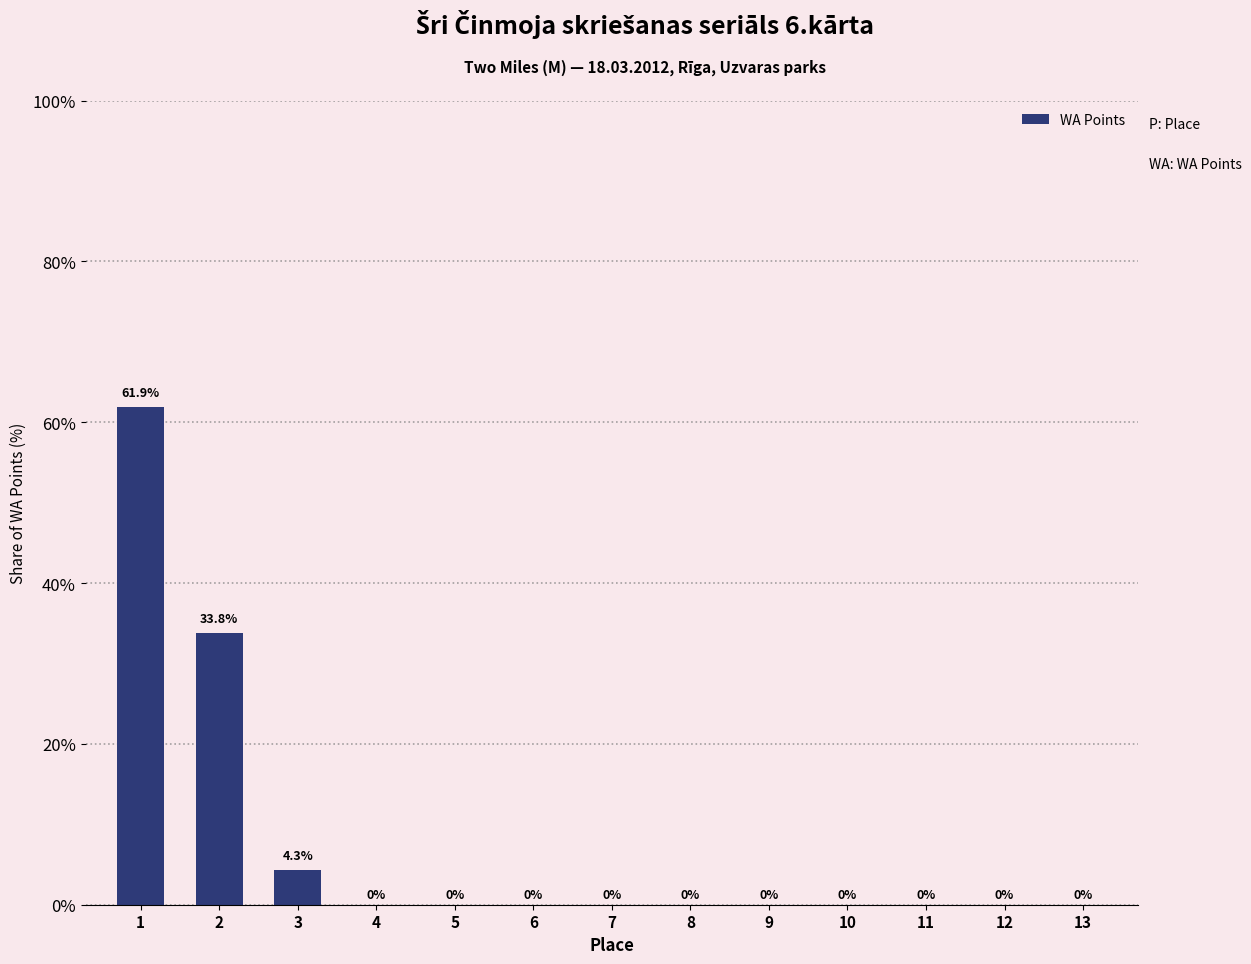

Reading left to right, transcribe all the data shown in this chart.

61.9	33.8	4.3	0.0	0.0	0.0	0.0	0.0	0.0	0.0	0.0	0.0	0.0